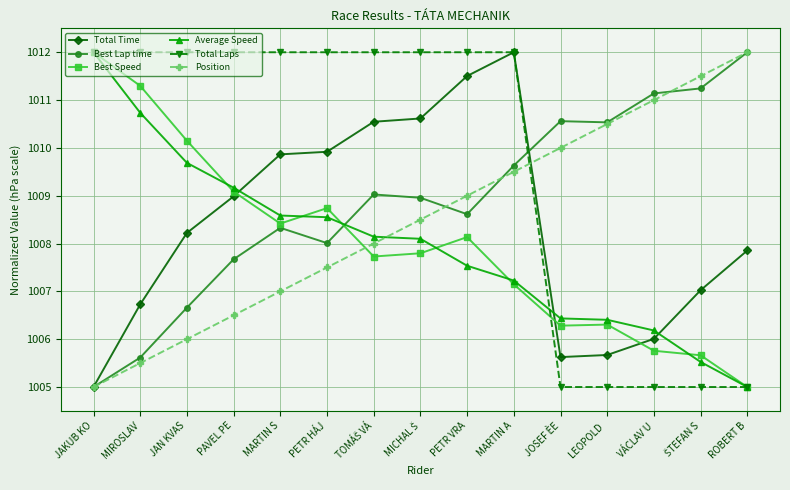

Which series changed the most between MARTIN A and VÁCLAV U?

Total Laps